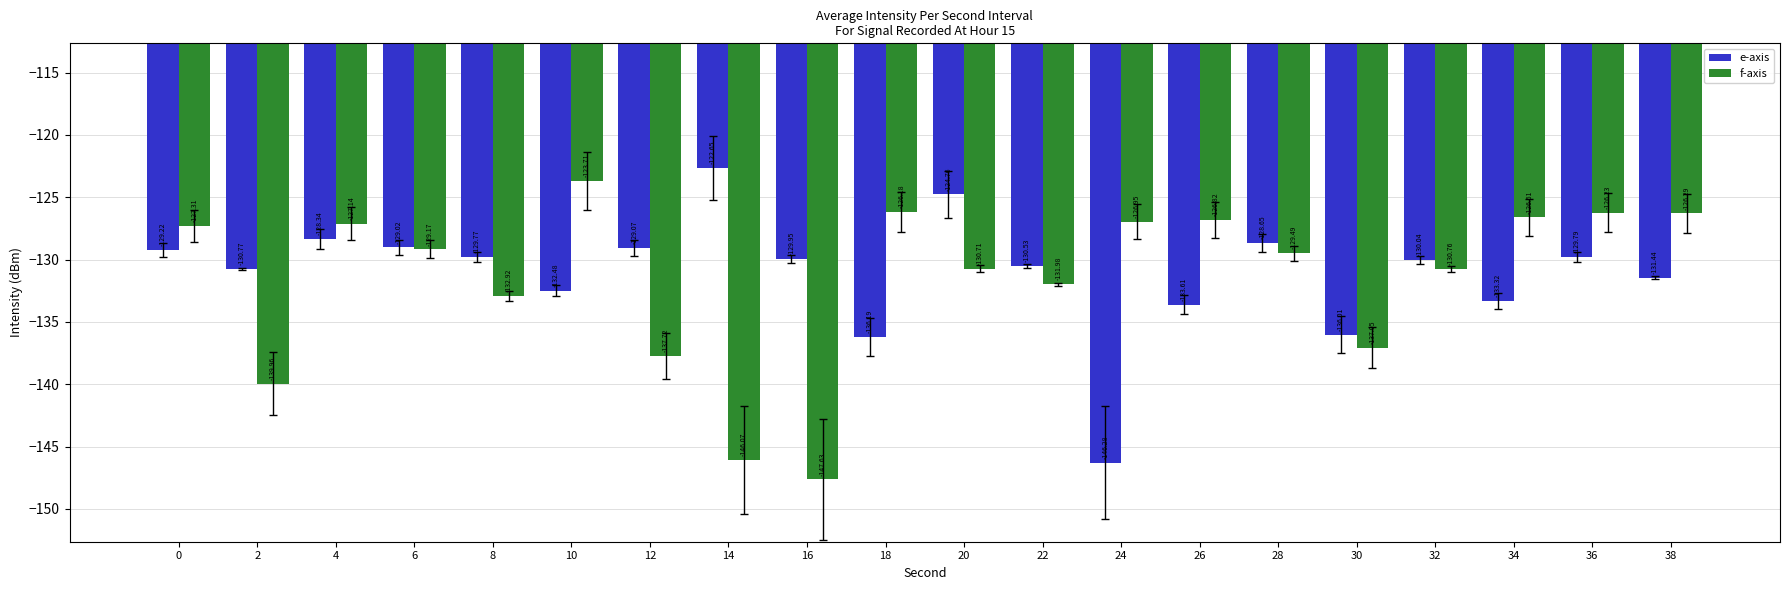

Is the value of f-axis at 6 greater than the value of e-axis at 32?

Yes